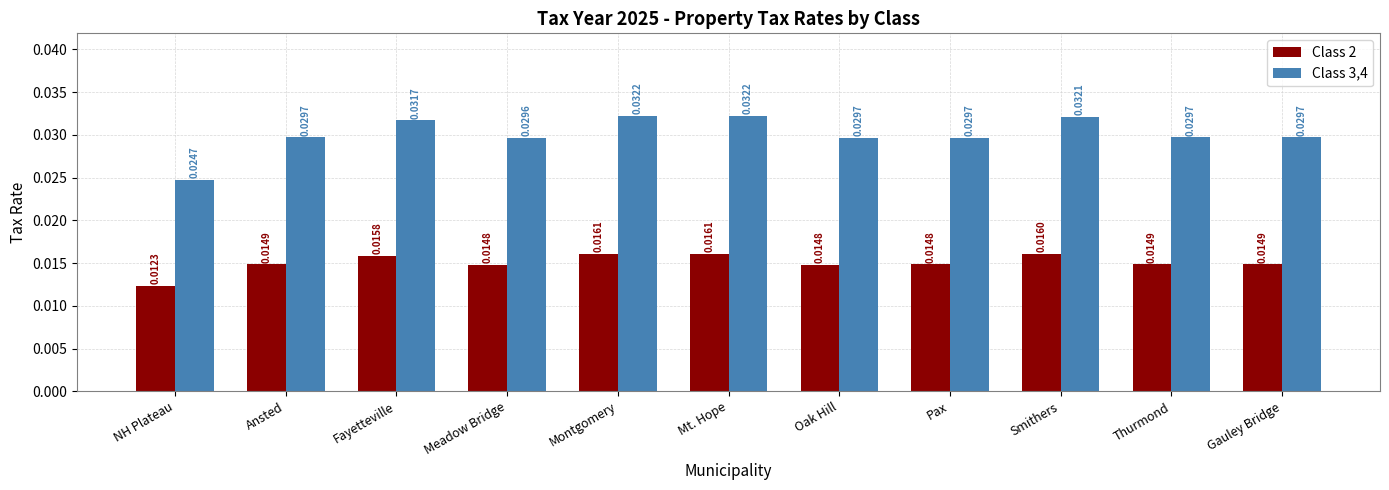

What is the sum of all Class 3,4 values?

0.3